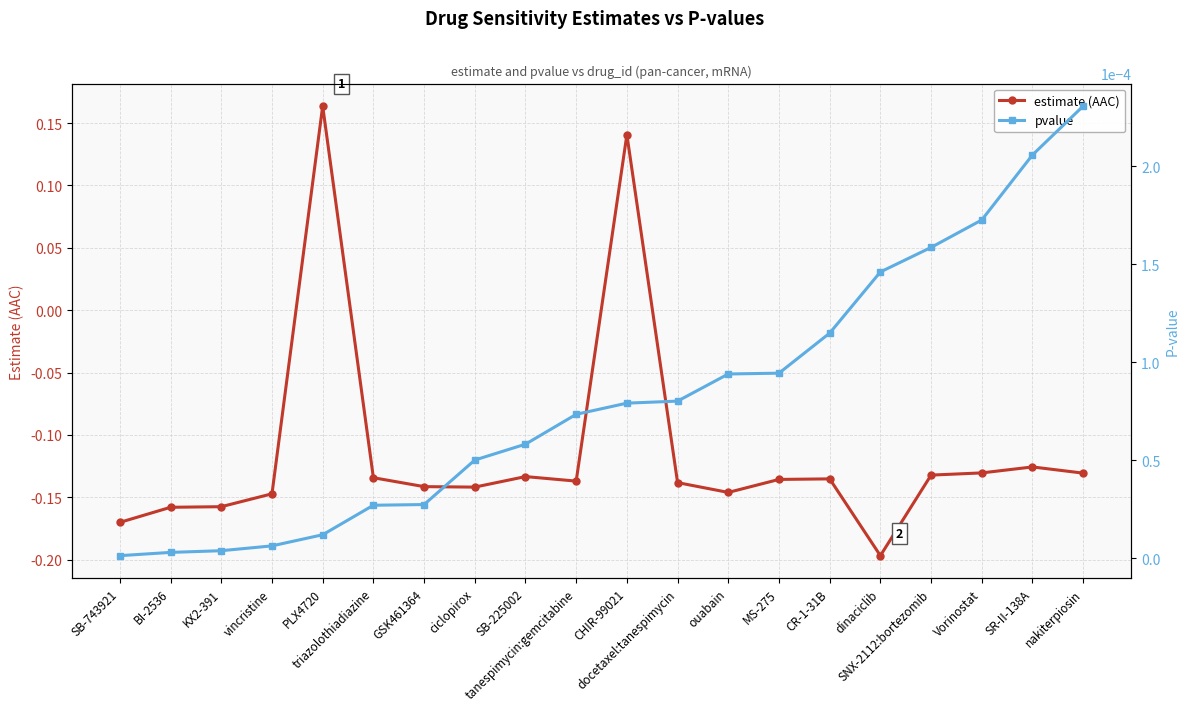

What position from the right is triazolothiadiazine?

15